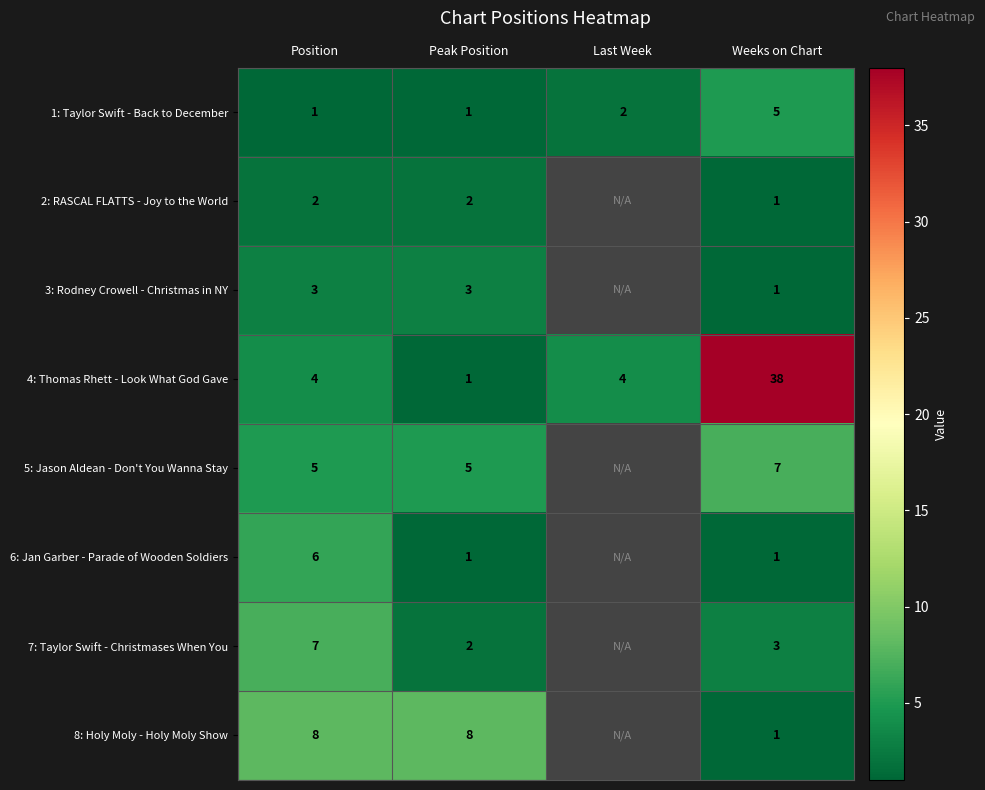

What is the maximum value shown in the chart?

38.0